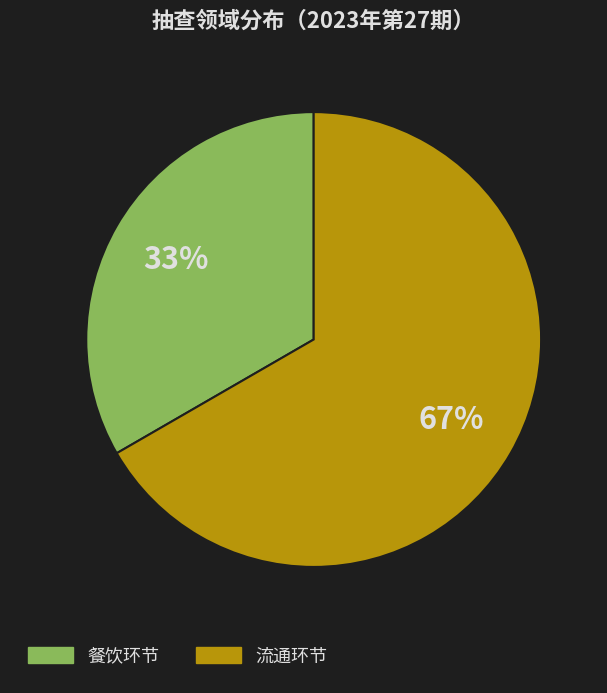

To the nearest percent, what is the combined percentage of 流通环节 and 餐饮环节?

100%